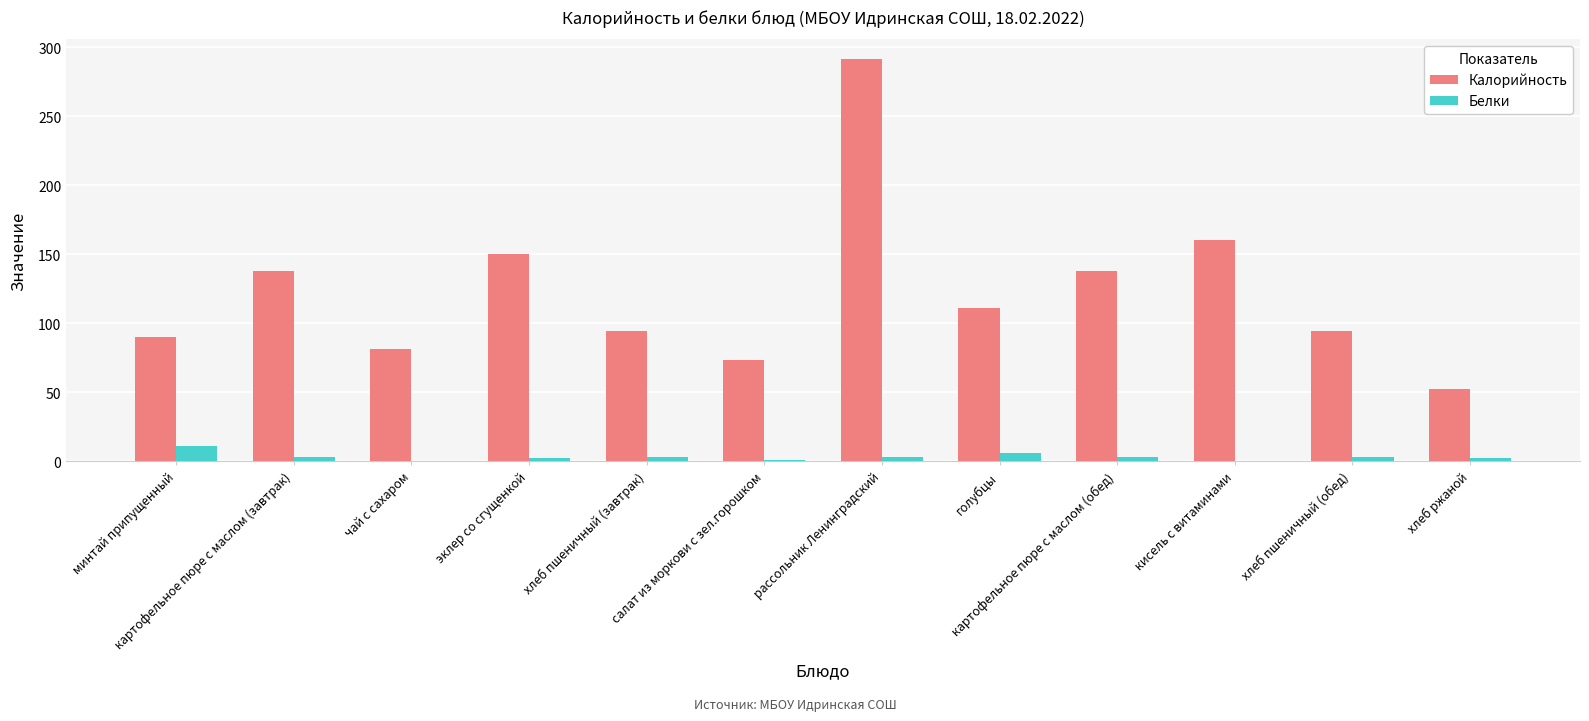

Which series changed the most between чай с сахаром and голубцы?

Калорийность